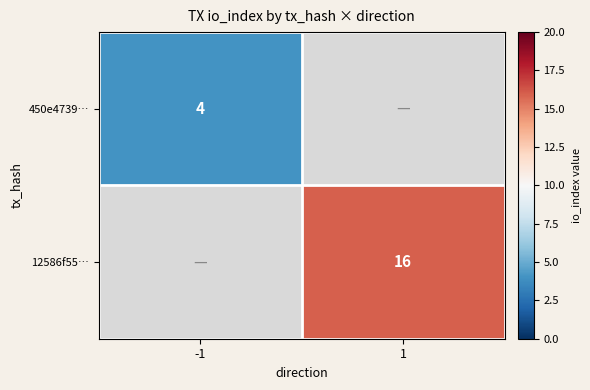

At how many categories does at least one series exceed 7?

1